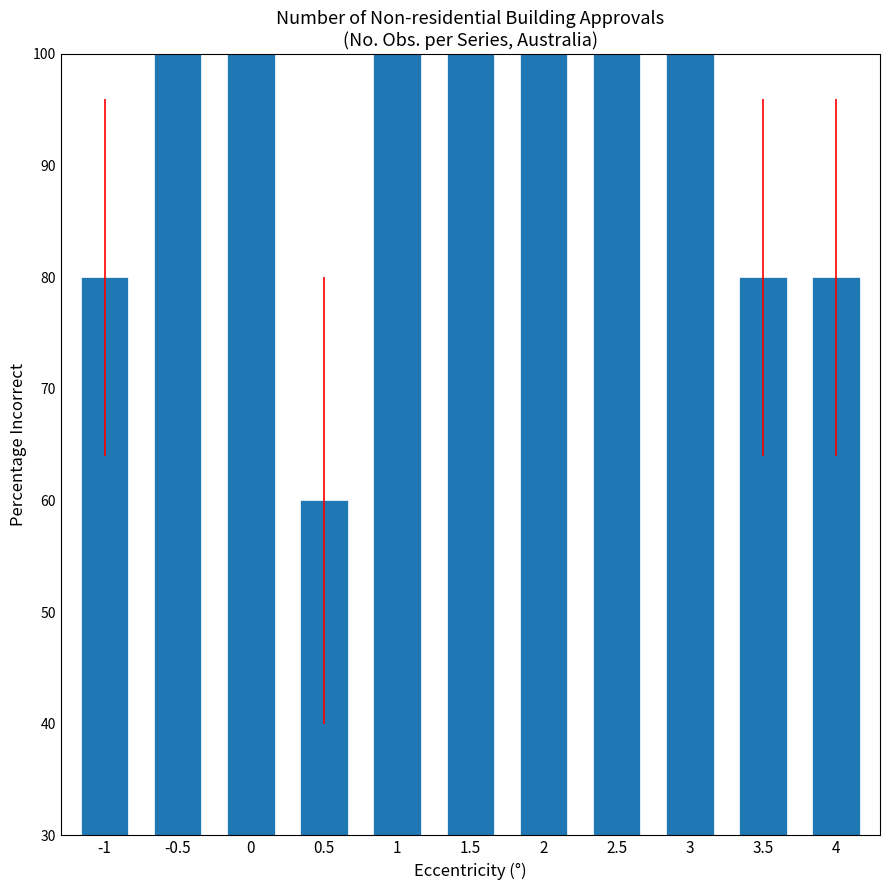

What is the label of the 7th bar from the left?

2